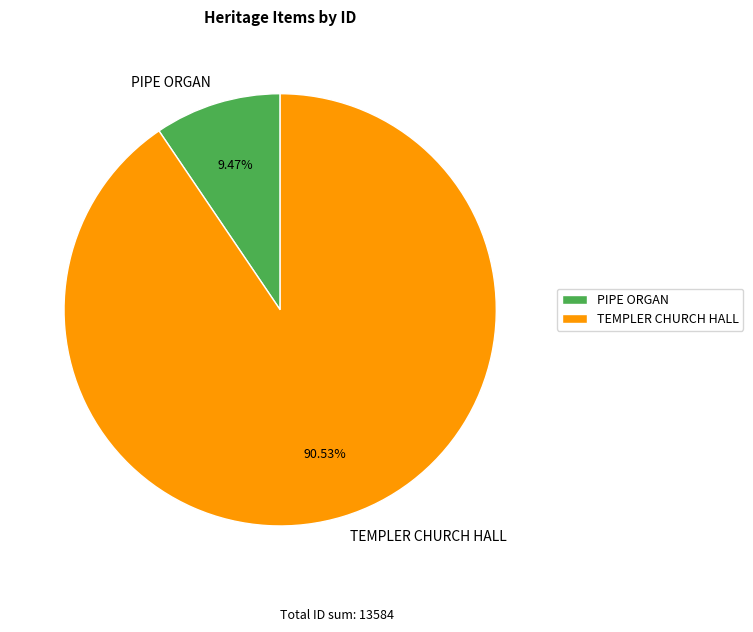

Does PIPE ORGAN account for over 50% of the chart?

No